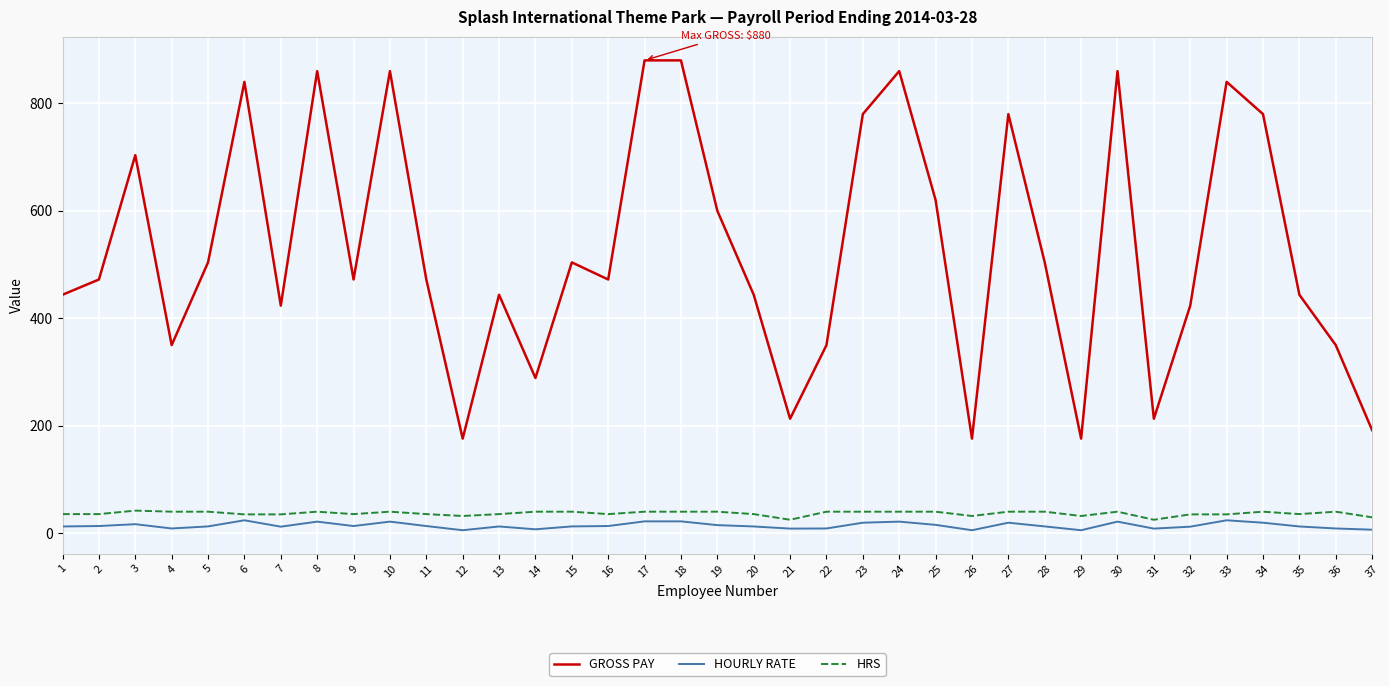

What is the highest value of the HRS series?

42.0